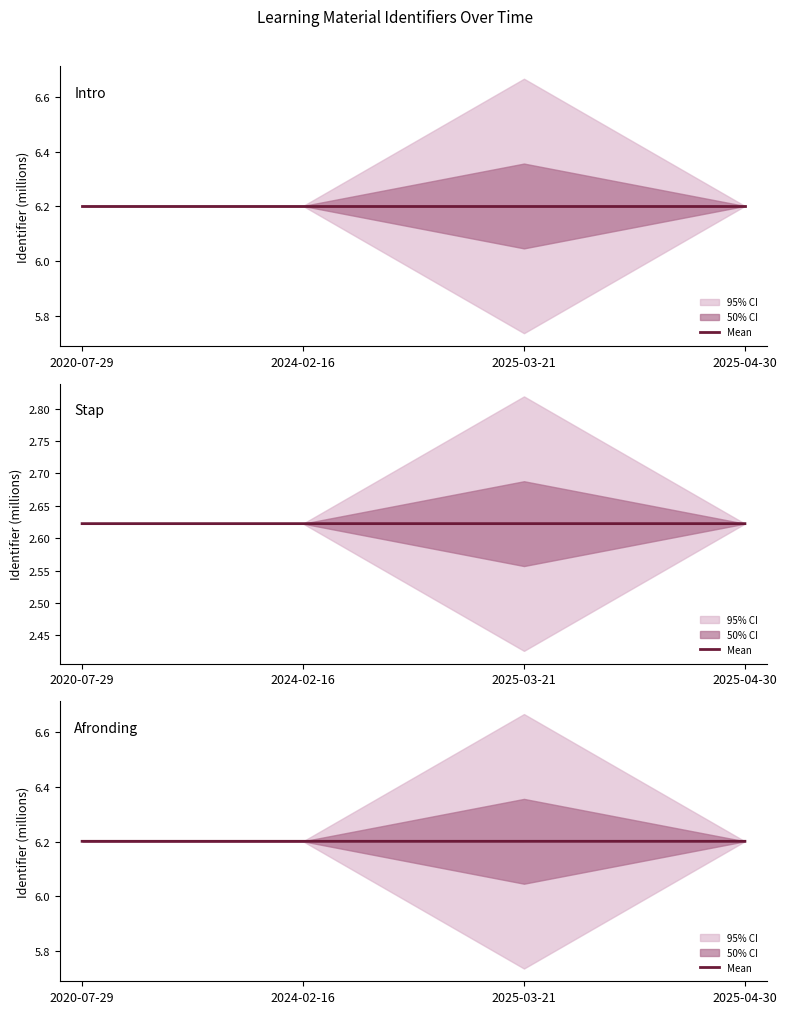

True or false: Afronding and Stap cross at least once.

False